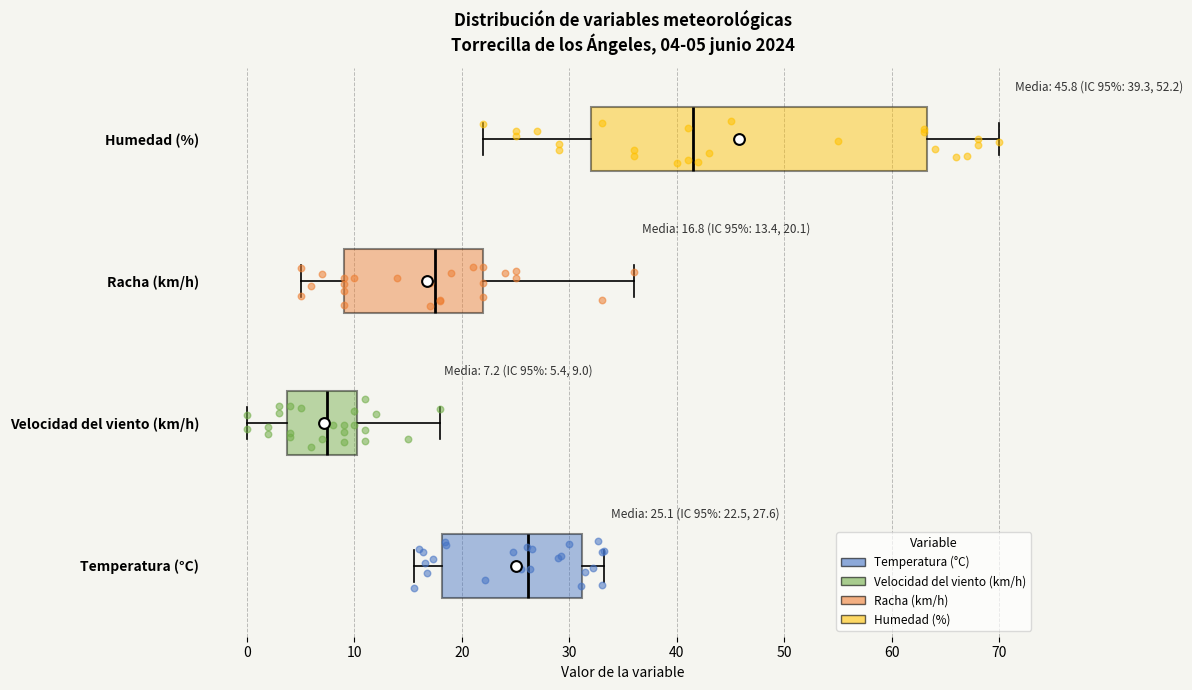

Which box is the widest, from its left edge to its right edge?

Humedad (%)